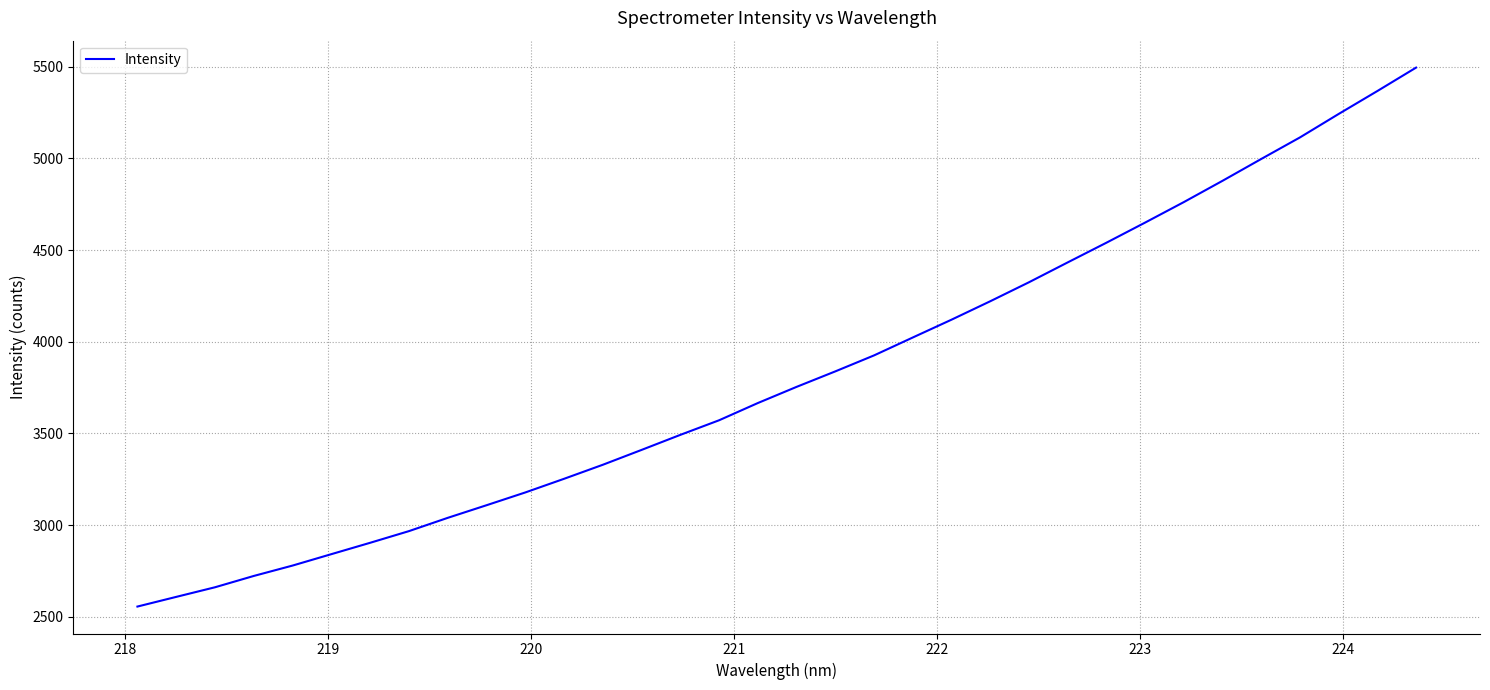

What is the difference between the maximum and minimum values?

2939.5